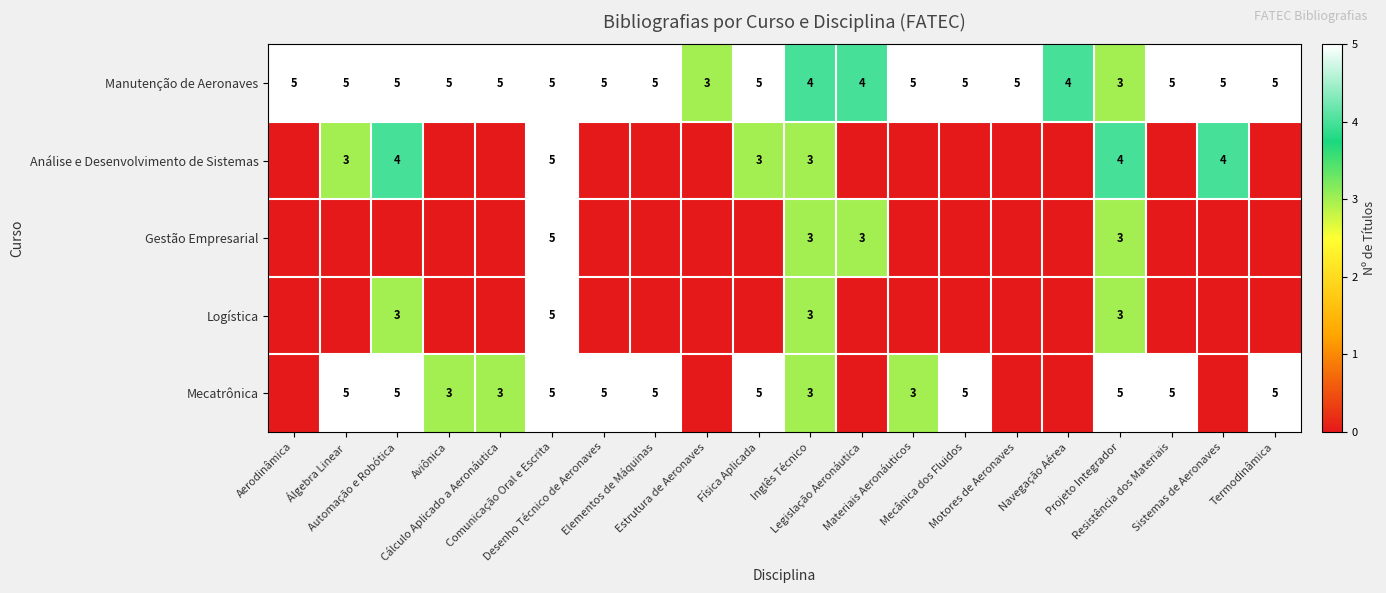

What is the difference between the second highest and minimum values in the Logística series?

3